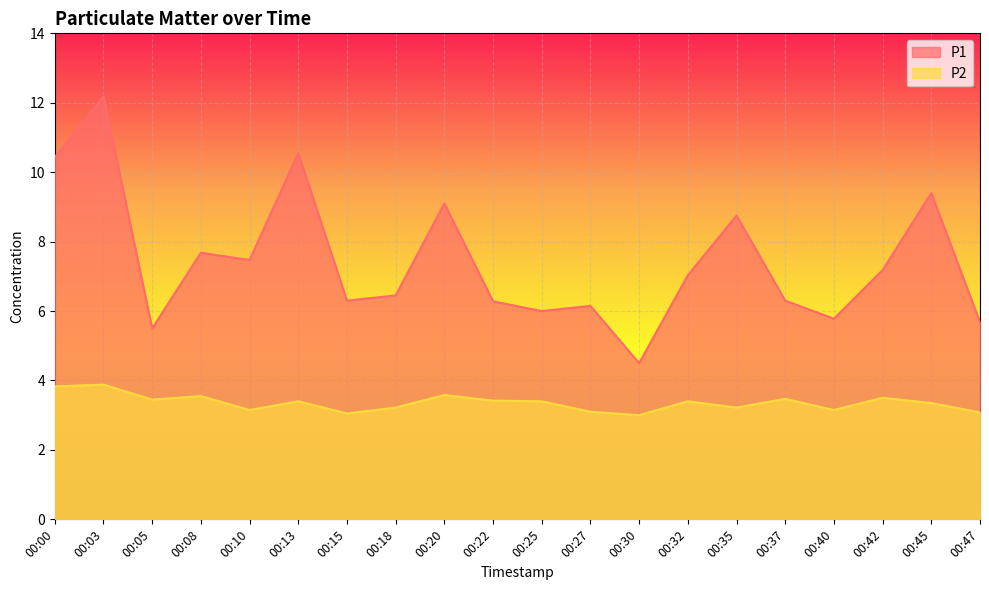

Is it true that P1 equals 1.6 at 00:30?

False